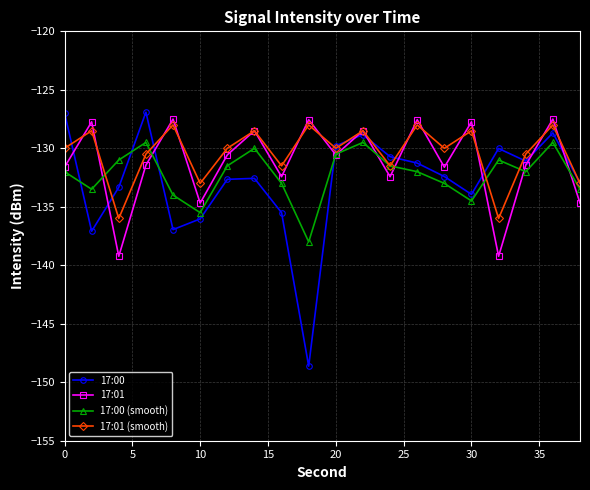

What is the greatest value displayed?

-126.9